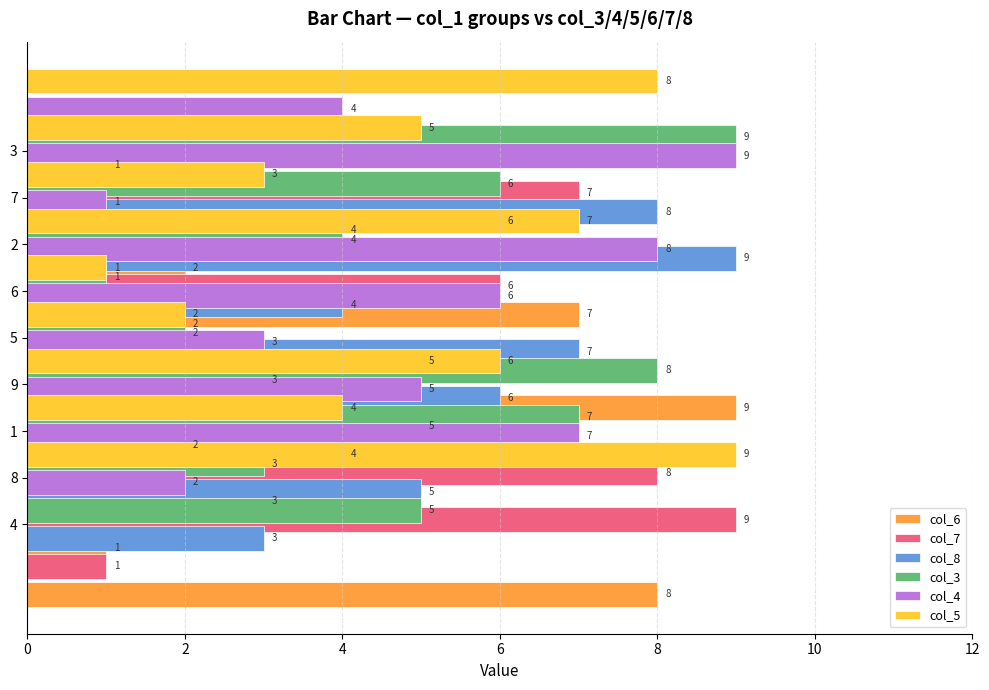

Which series has the largest total across all categories?

col_6